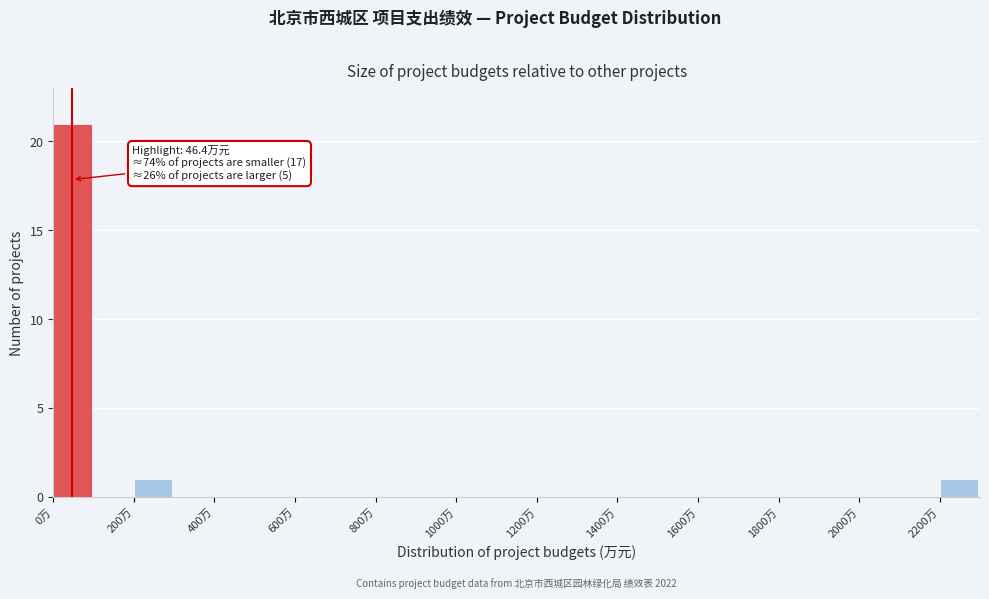

Over which range of the x-axis is the bar tallest?

0 to 100